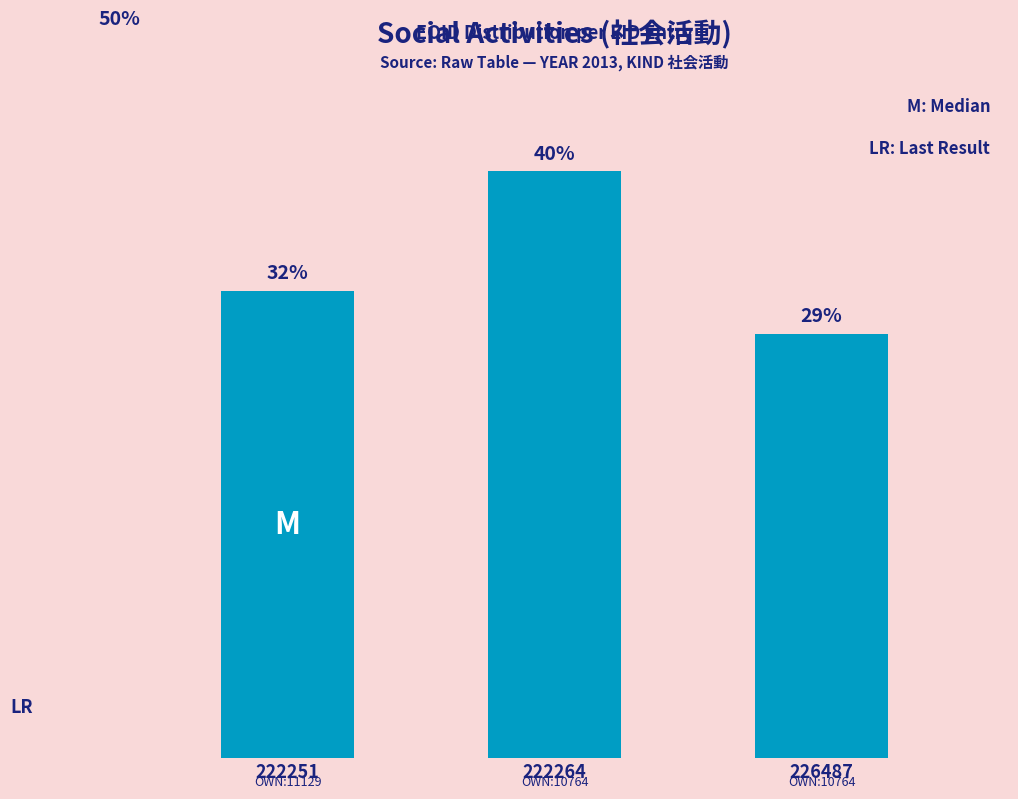

What is the ratio of the value at 226487 to the value at 222264?

0.7